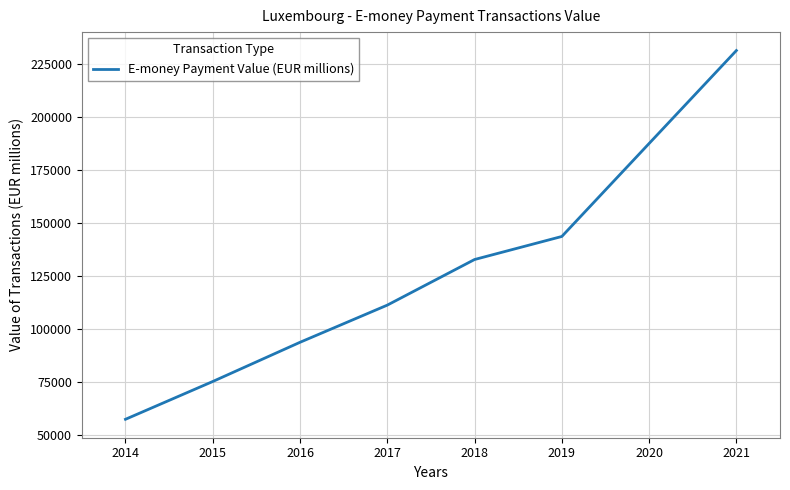

Is it true that the value at 2014 is 57225.8?

True